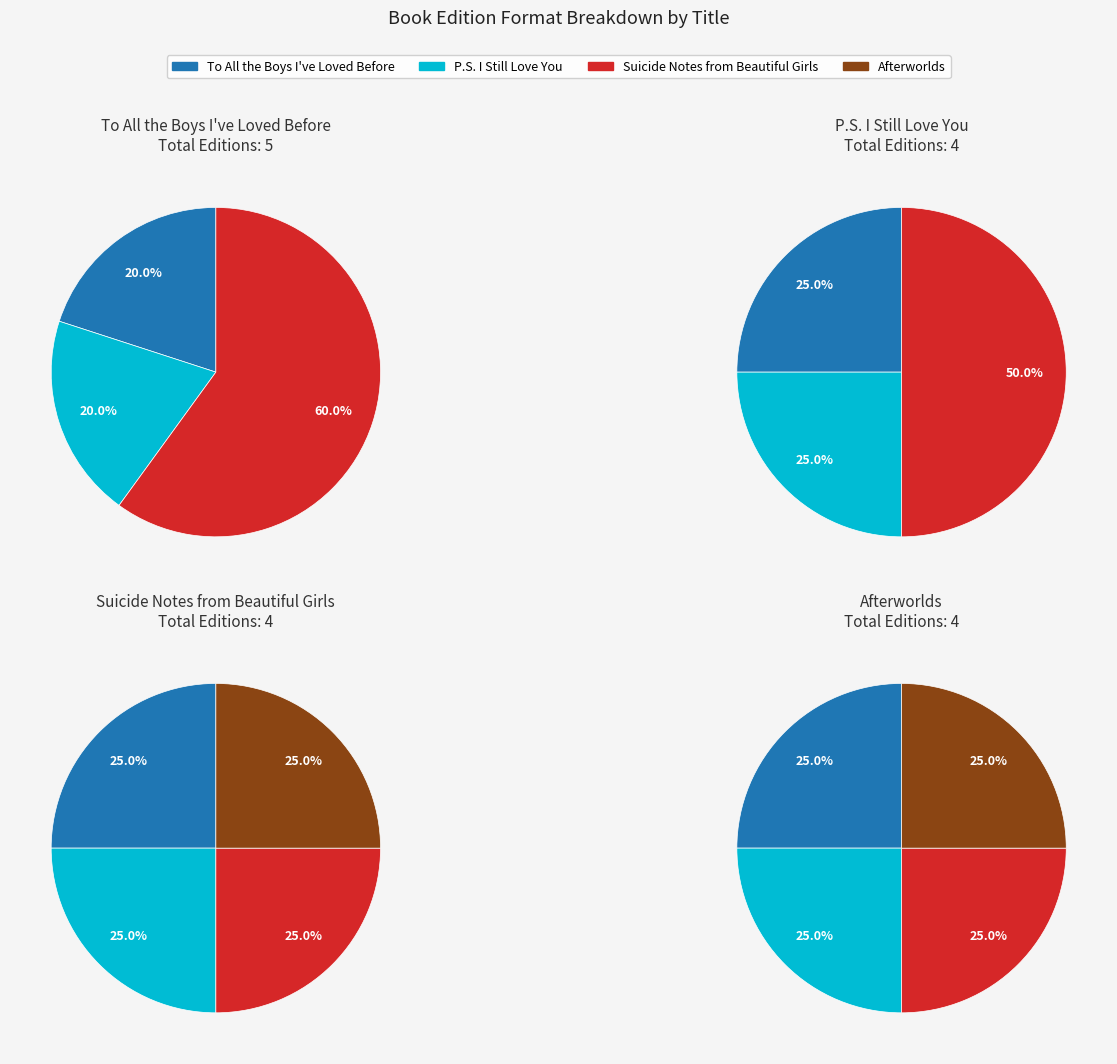

What is the total percentage of Afterworlds and To All the Boys I've Loved Before?

52.9%